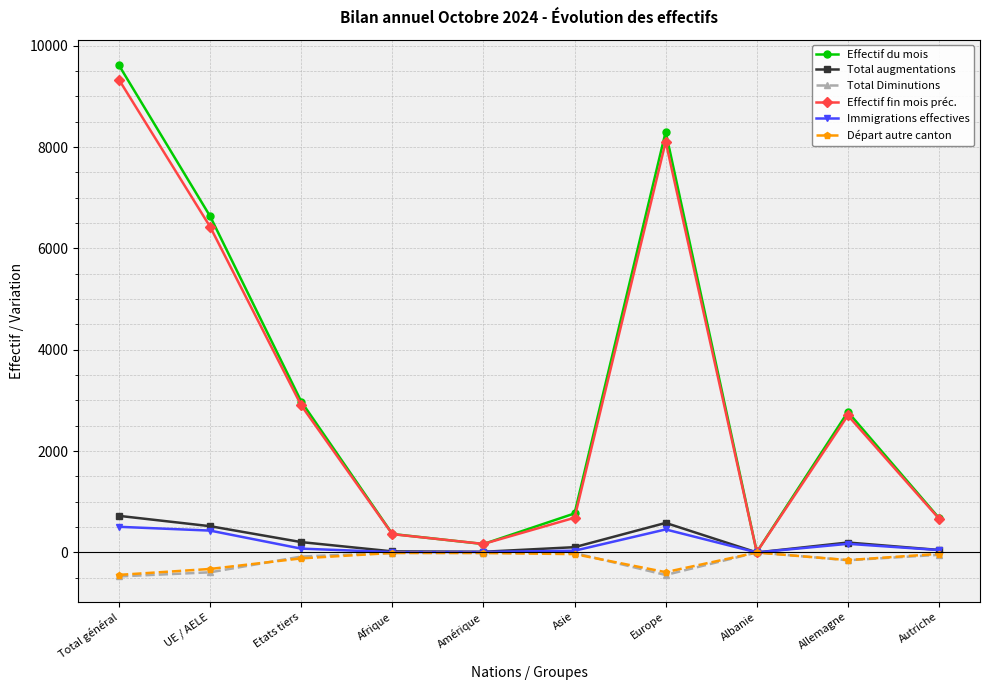

At which category is the sum across all series the highest?

Total général